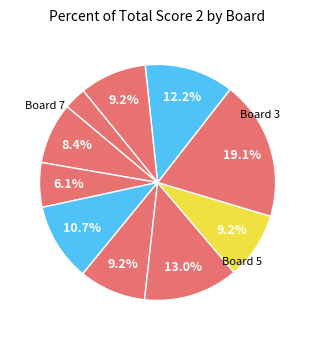

How many slices are in this pie chart?

10